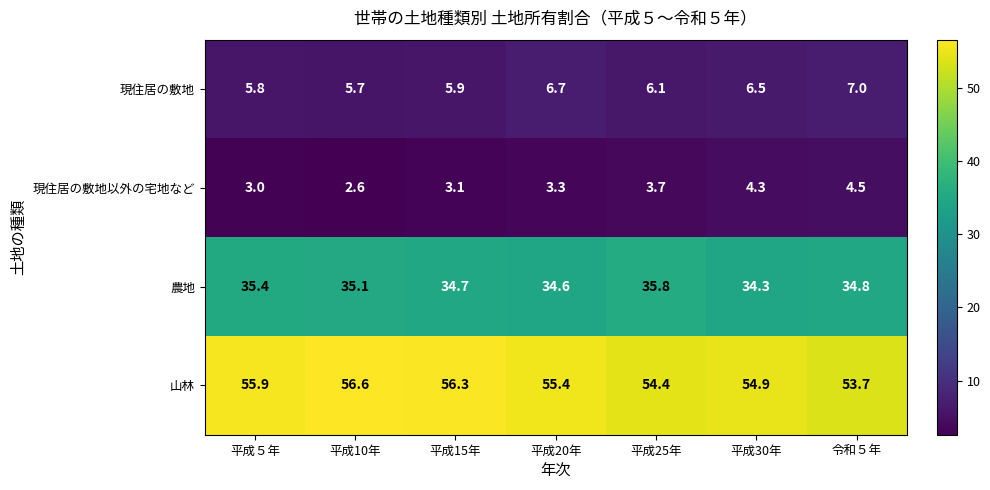

Reading left to right, transcribe all the data shown in this chart.

現住居の敷地: 平成５年=5.8	平成10年=5.7	平成15年=5.9	平成20年=6.7	平成25年=6.1	平成30年=6.5	令和５年=7.0
現住居の敷地以外の宅地など: 平成５年=3.0	平成10年=2.6	平成15年=3.1	平成20年=3.3	平成25年=3.7	平成30年=4.3	令和５年=4.5
農地: 平成５年=35.4	平成10年=35.1	平成15年=34.7	平成20年=34.6	平成25年=35.8	平成30年=34.3	令和５年=34.8
山林: 平成５年=55.9	平成10年=56.6	平成15年=56.3	平成20年=55.4	平成25年=54.4	平成30年=54.9	令和５年=53.7